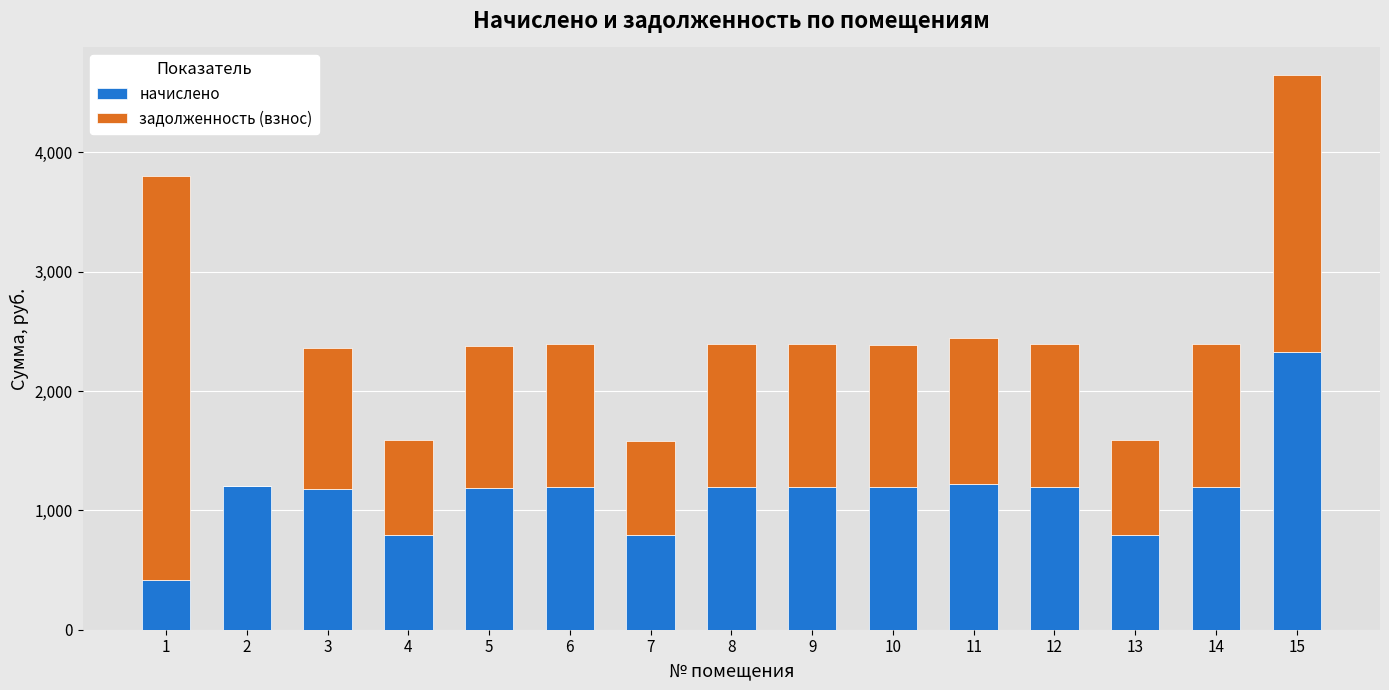

At which category is the sum across all series the highest?

15